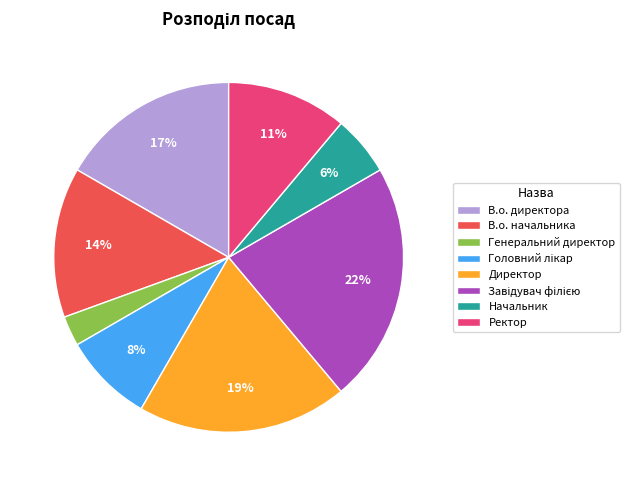

How many segments does this pie chart have?

8